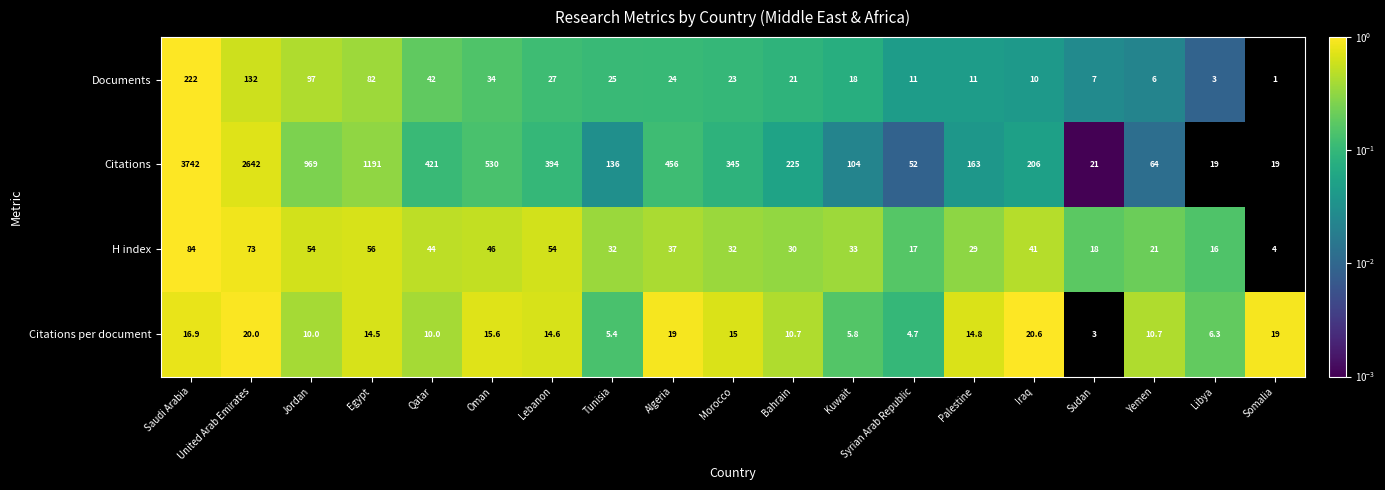

Which series has the largest total across all categories?

Citations